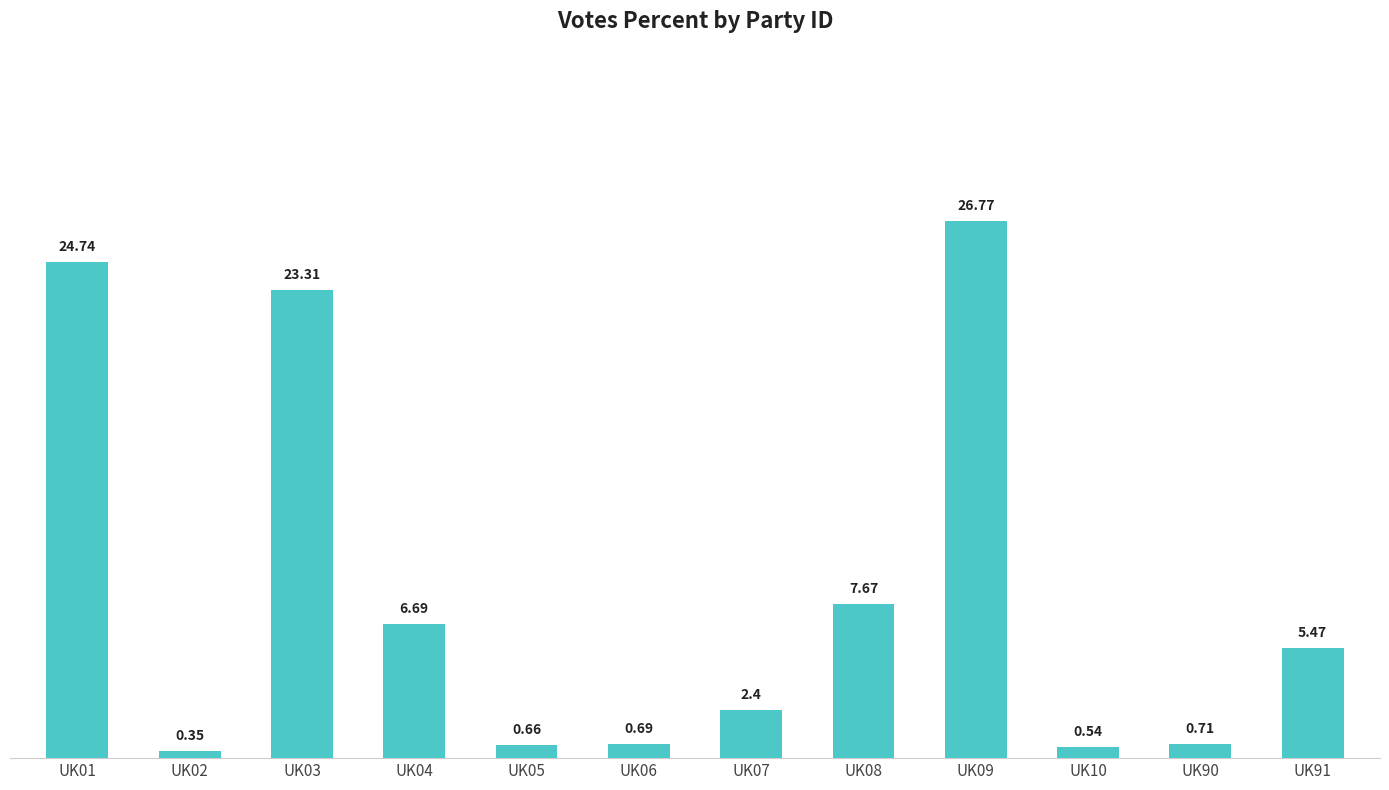

What is the average value?

8.3